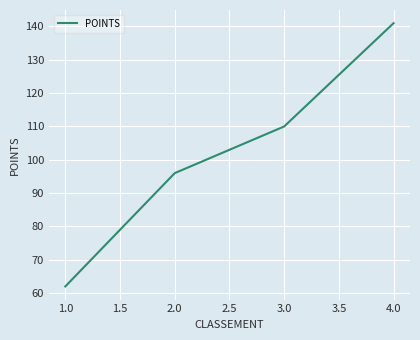

Reading left to right, transcribe all the data shown in this chart.

62	96	110	141